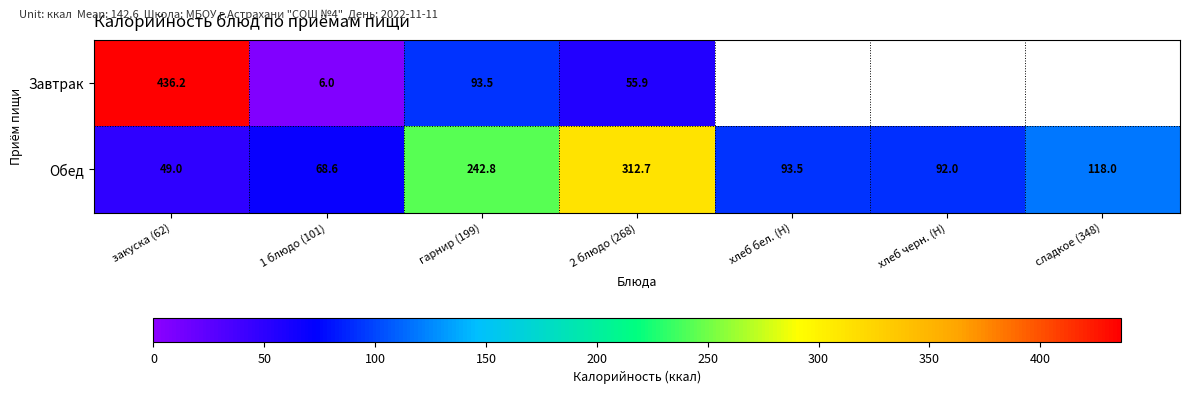

Is the value of Завтрак at 2 блюдо (268) greater than the value of Обед at 2 блюдо (268)?

No